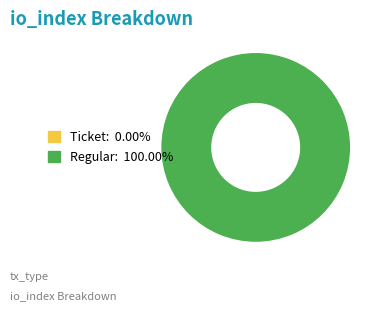

To the nearest percent, what is the difference between the largest and smallest slice percentages?

100%